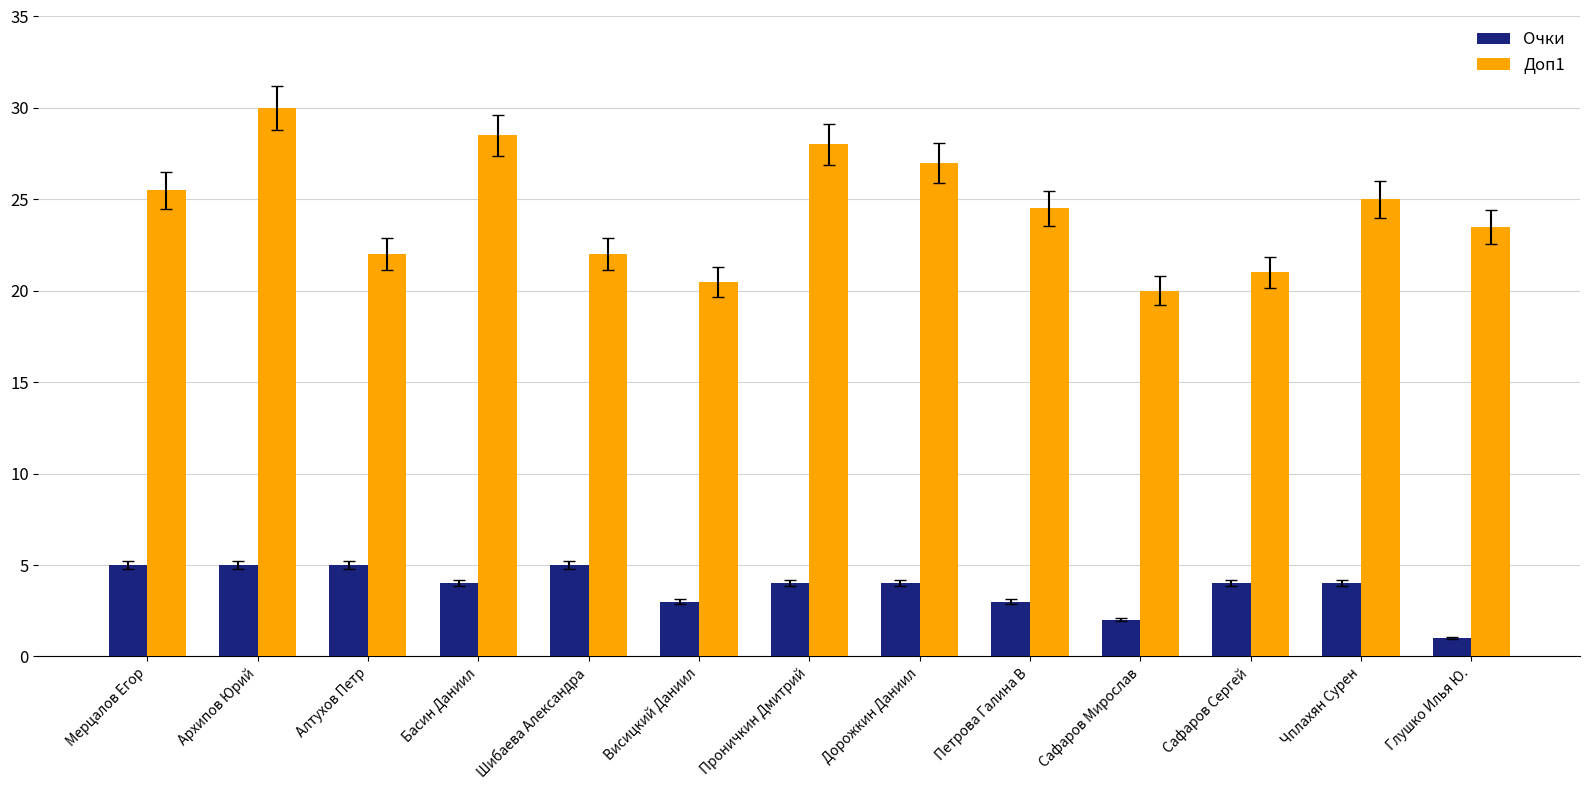

What is the total value across all series at Архипов Юрий?

35.0